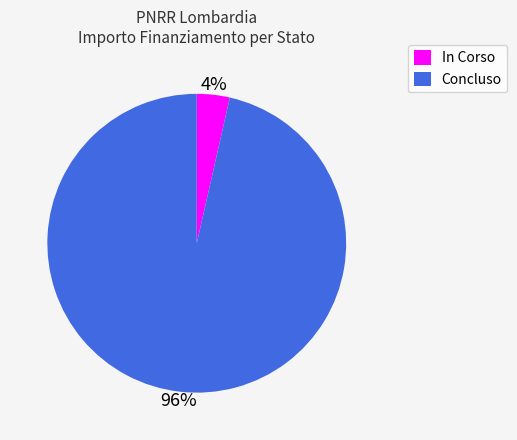

Which has a higher value, In Corso or Concluso?

Concluso